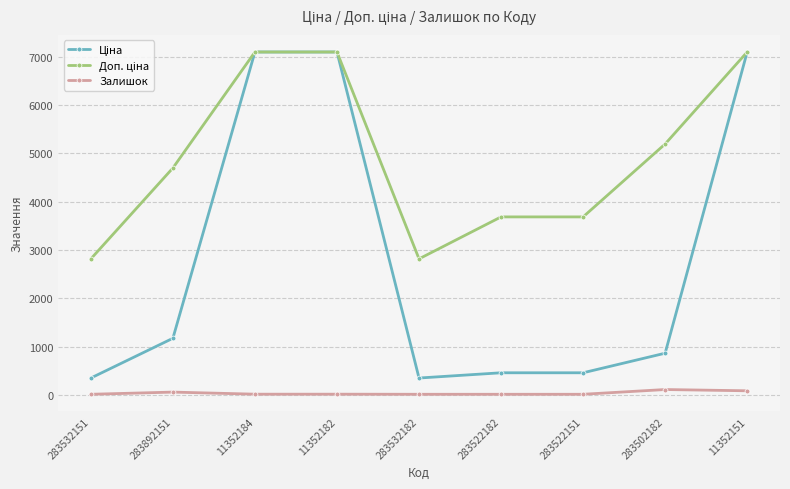

The Залишок series shows 18.0 at 11352182. True or false?

True